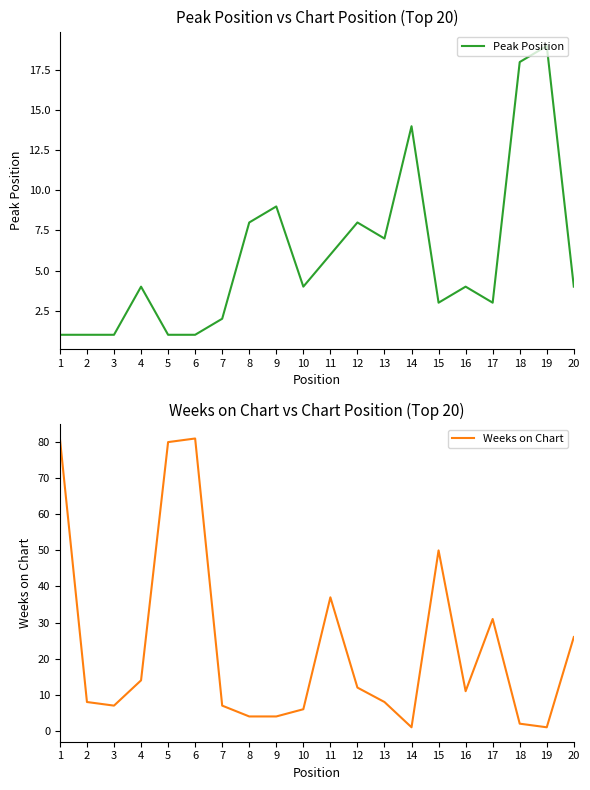

At which category is the sum across all series the highest?

1